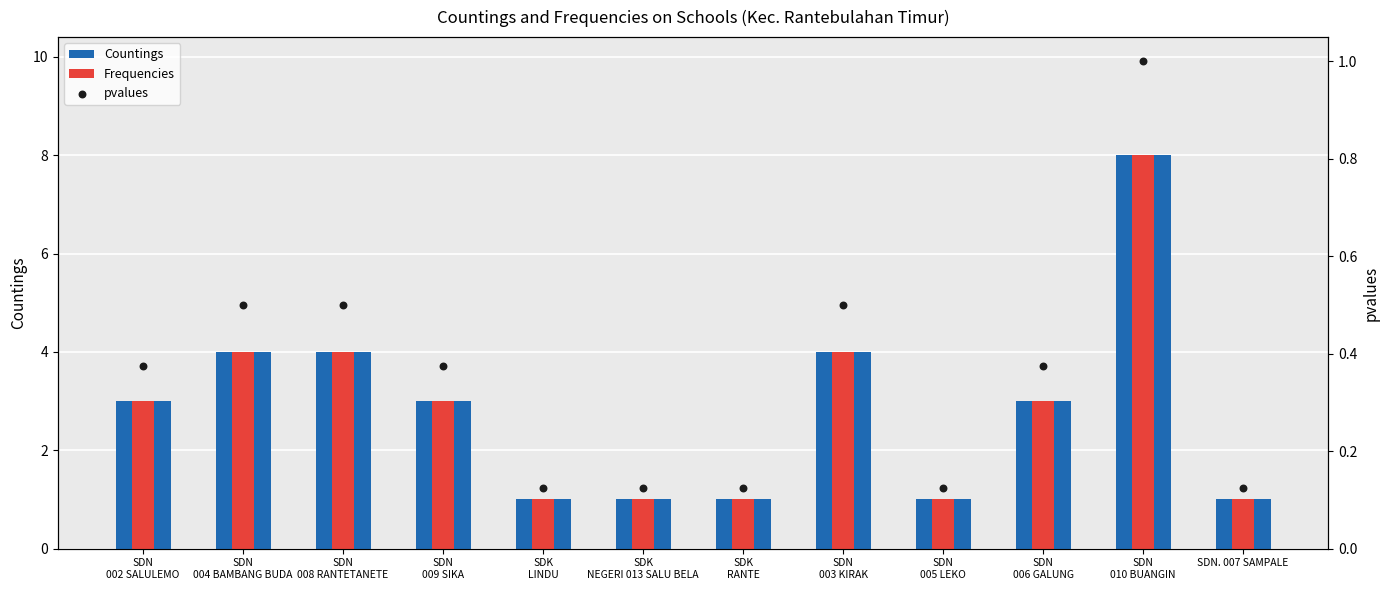

Which series has the largest total across all categories?

Countings